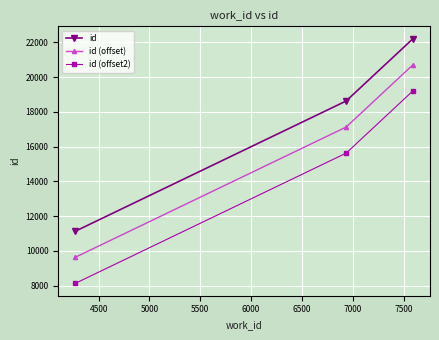

What is the average value of the id (offset) series?

15823